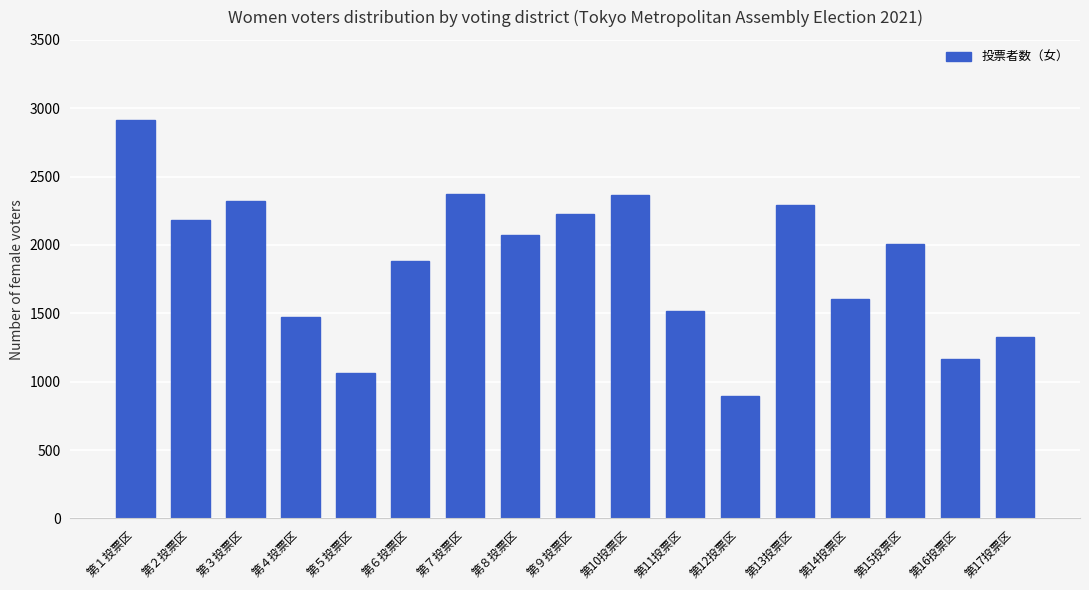

Approximately how many times larger is the value at 第５投票区 compared to 第３投票区?

0.5